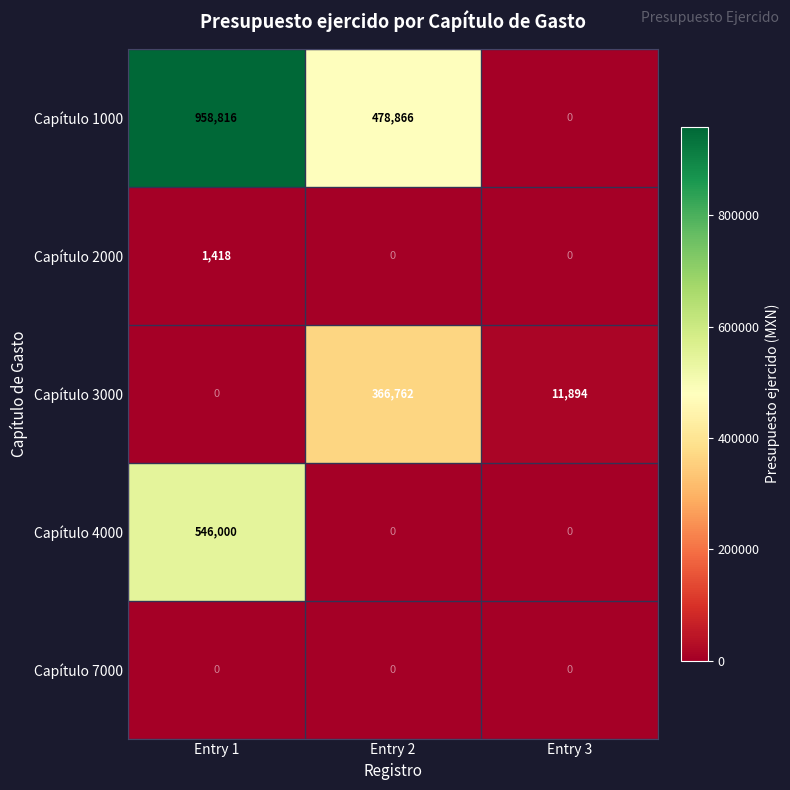

At which category does the chart reach its peak across all series?

Entry 1